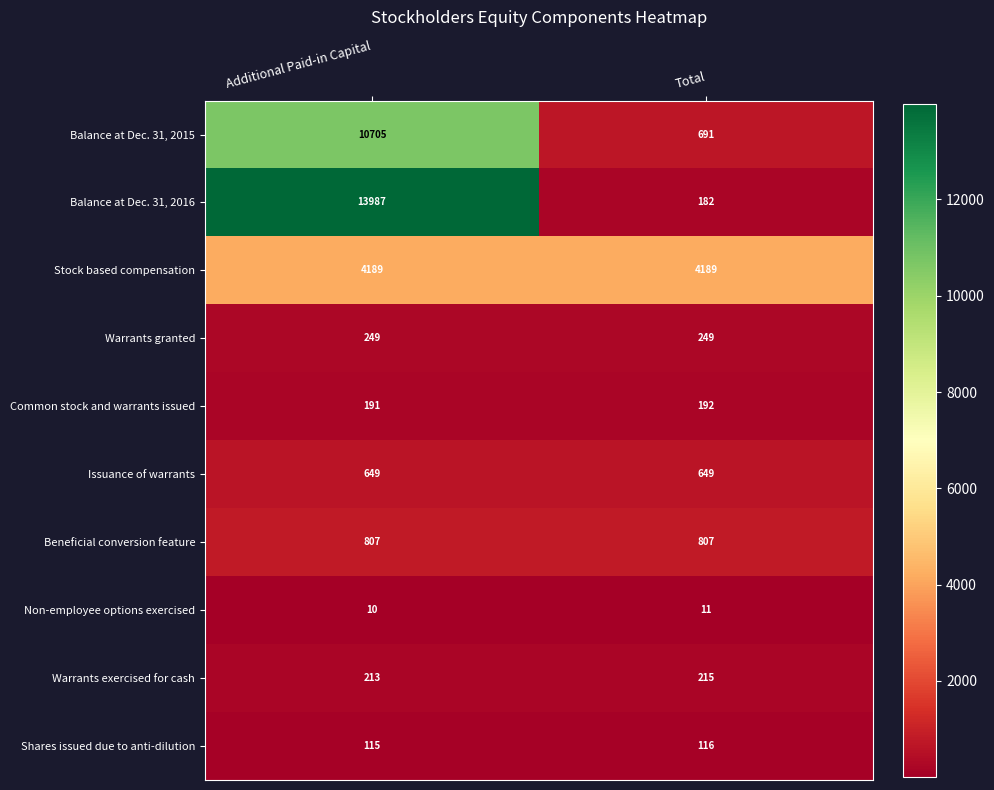

Reading left to right, list all the values displayed in this chart.

Balance at Dec. 31, 2015: Additional Paid-in Capital=10705	Total=691
Balance at Dec. 31, 2016: Additional Paid-in Capital=13987	Total=182
Stock based compensation: Additional Paid-in Capital=4189	Total=4189
Warrants granted: Additional Paid-in Capital=249	Total=249
Common stock and warrants issued: Additional Paid-in Capital=191	Total=192
Issuance of warrants: Additional Paid-in Capital=649	Total=649
Beneficial conversion feature: Additional Paid-in Capital=807	Total=807
Non-employee options exercised: Additional Paid-in Capital=10	Total=11
Warrants exercised for cash: Additional Paid-in Capital=213	Total=215
Shares issued due to anti-dilution: Additional Paid-in Capital=115	Total=116